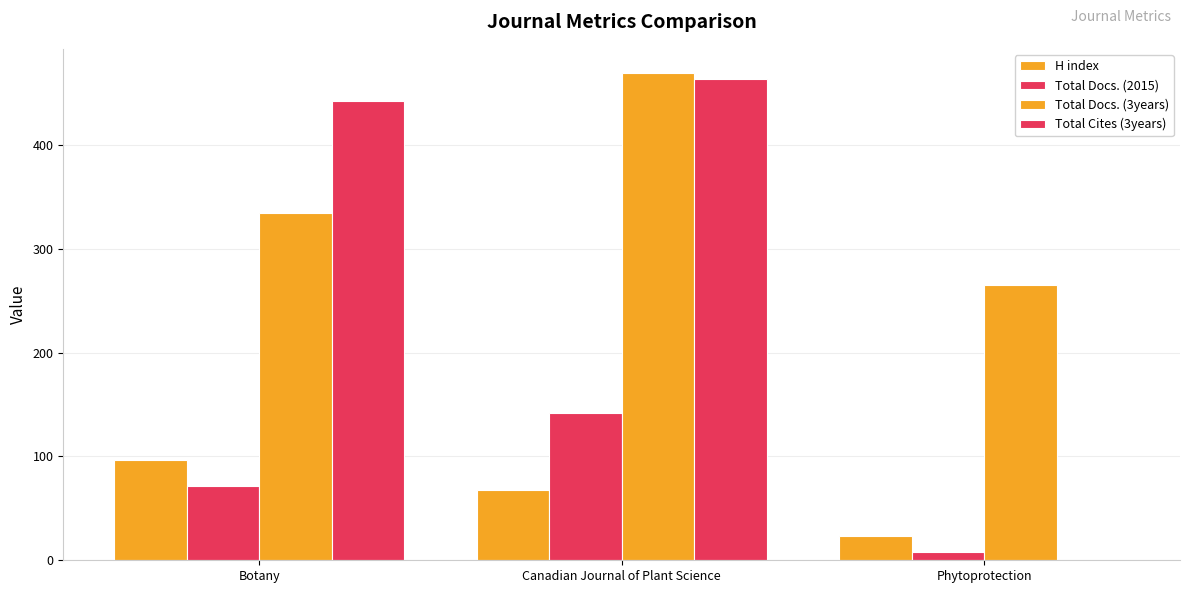

What is the label of the 2nd bar from the left?

Canadian Journal of Plant Science